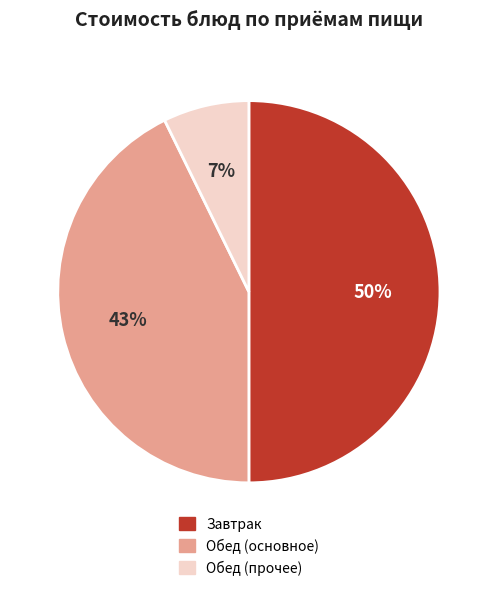

Which has a higher value, Обед (прочее) or Обед (основное)?

Обед (основное)